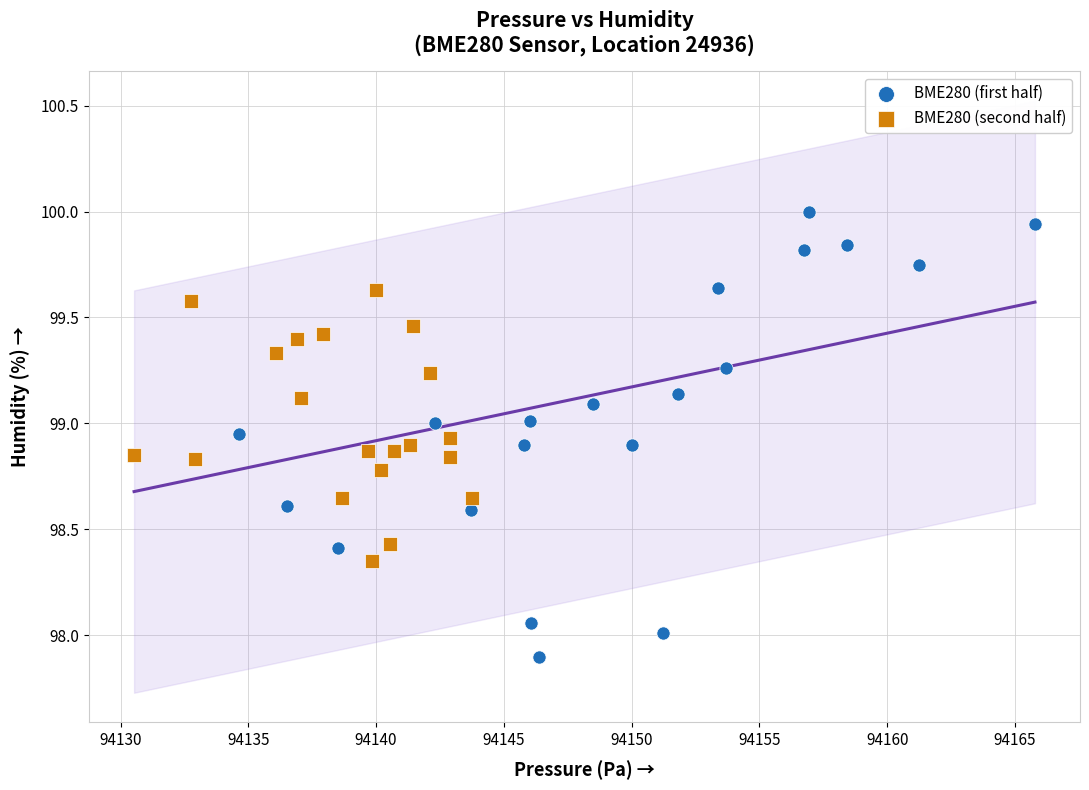

Which series contains the lowest Y value?

BME280 (first half)